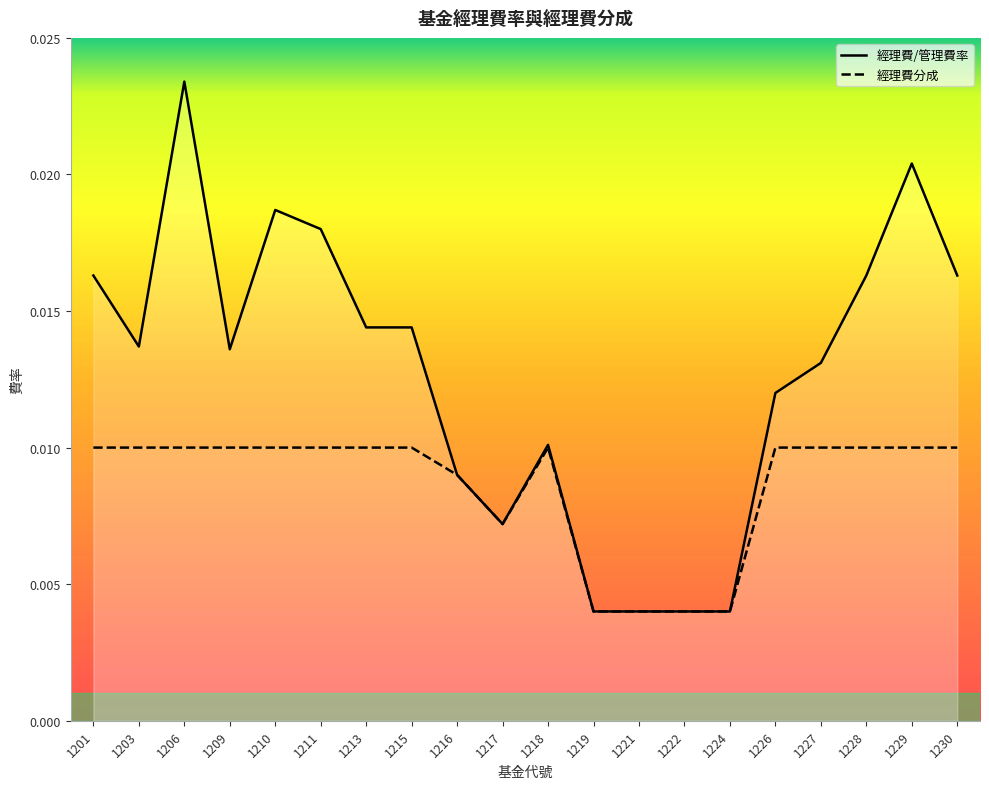

True or false: 經理費/管理費率 has a value of 0.0 at 1203.

True